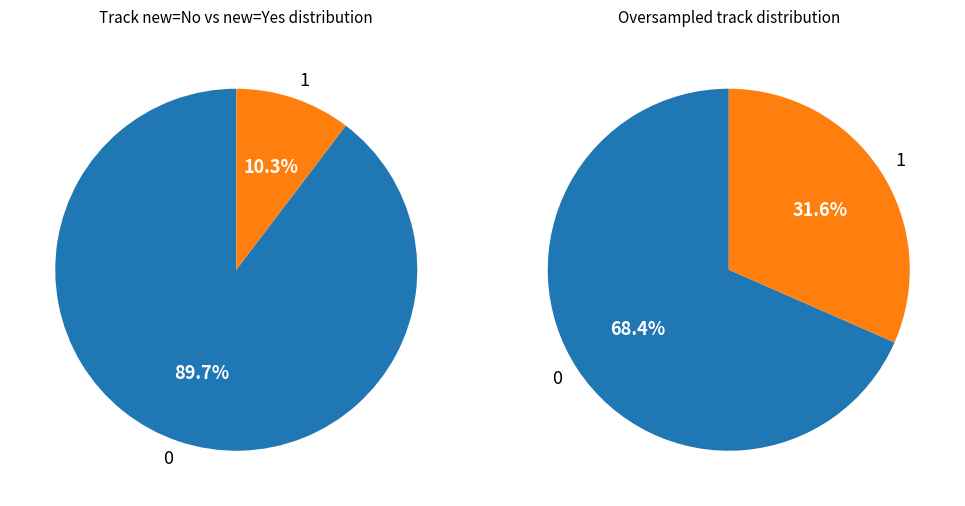

Rank the categories by value from highest to lowest.

No, Yes